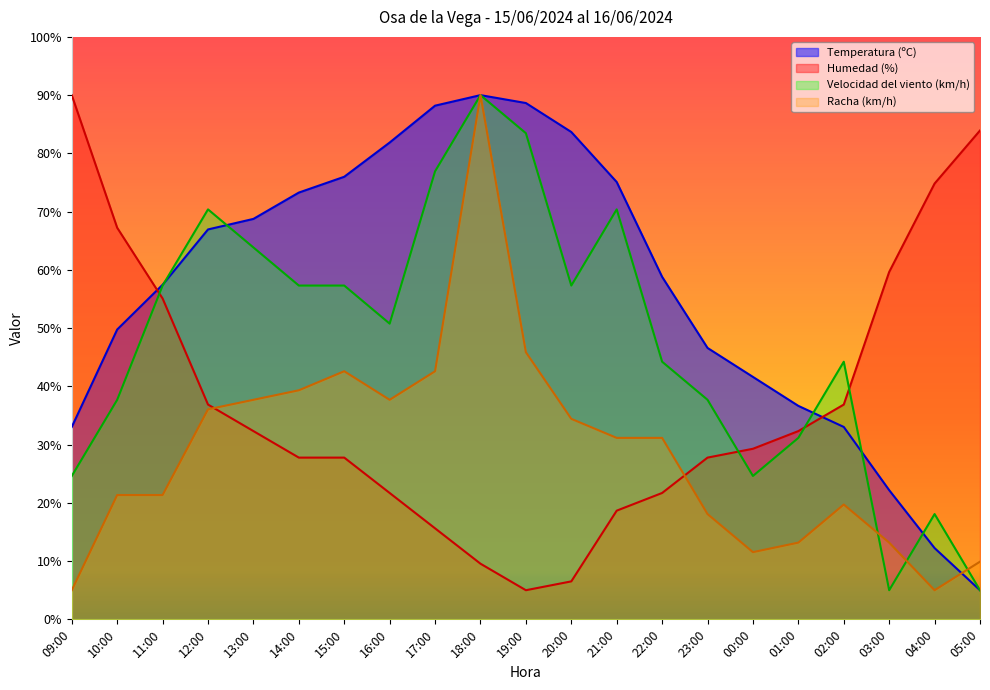

Rank the categories by Velocidad del viento (km/h) value from lowest to highest.

03:00, 05:00, 04:00, 09:00, 00:00, 01:00, 10:00, 23:00, 22:00, 02:00, 16:00, 11:00, 14:00, 15:00, 20:00, 13:00, 12:00, 21:00, 17:00, 19:00, 18:00